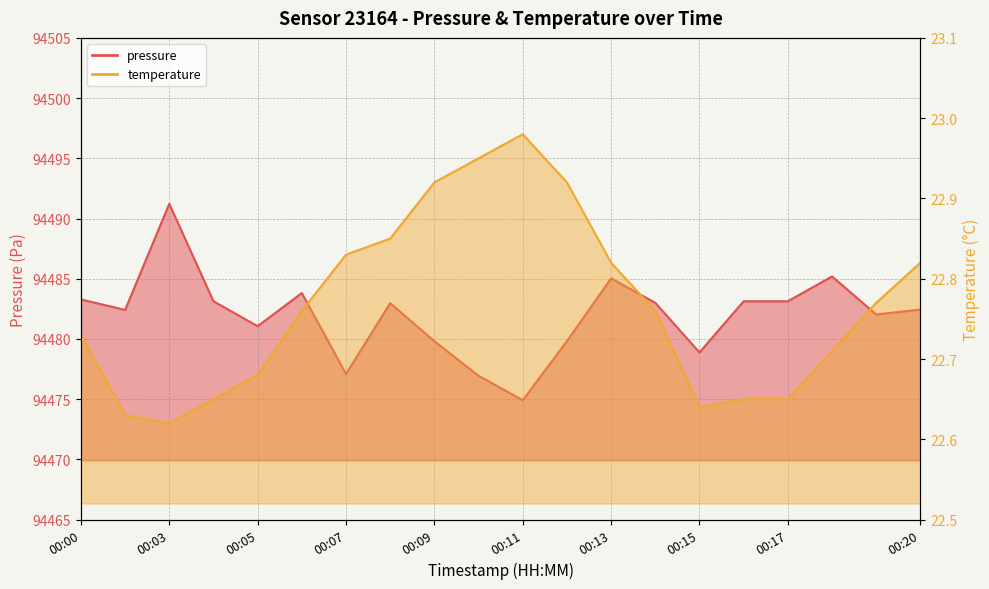

Read the pressure value at 00:20.

94482.4